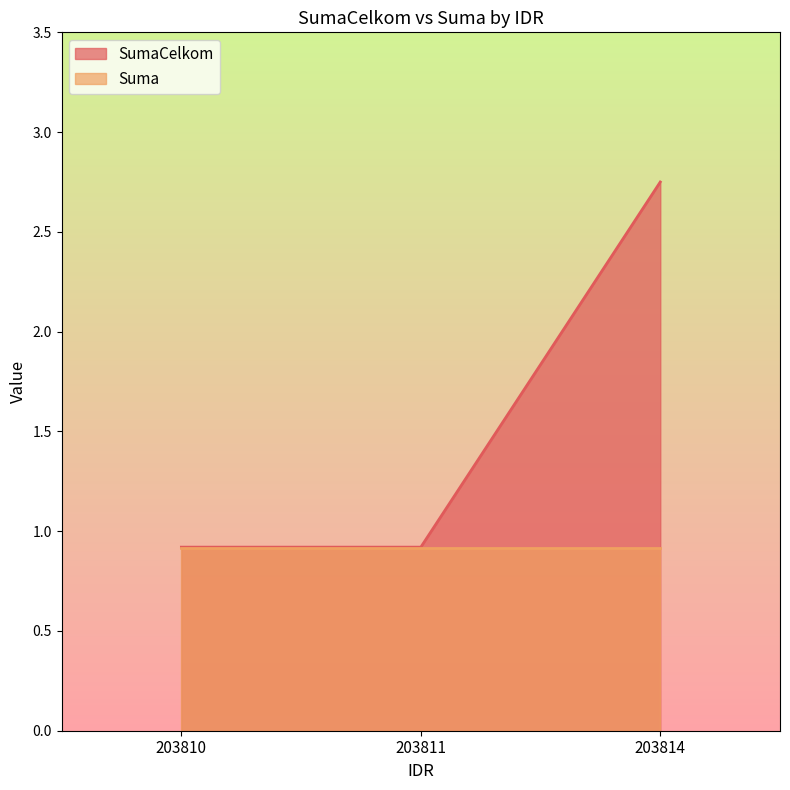

What is the value of the 3rd point from the left?

2.8